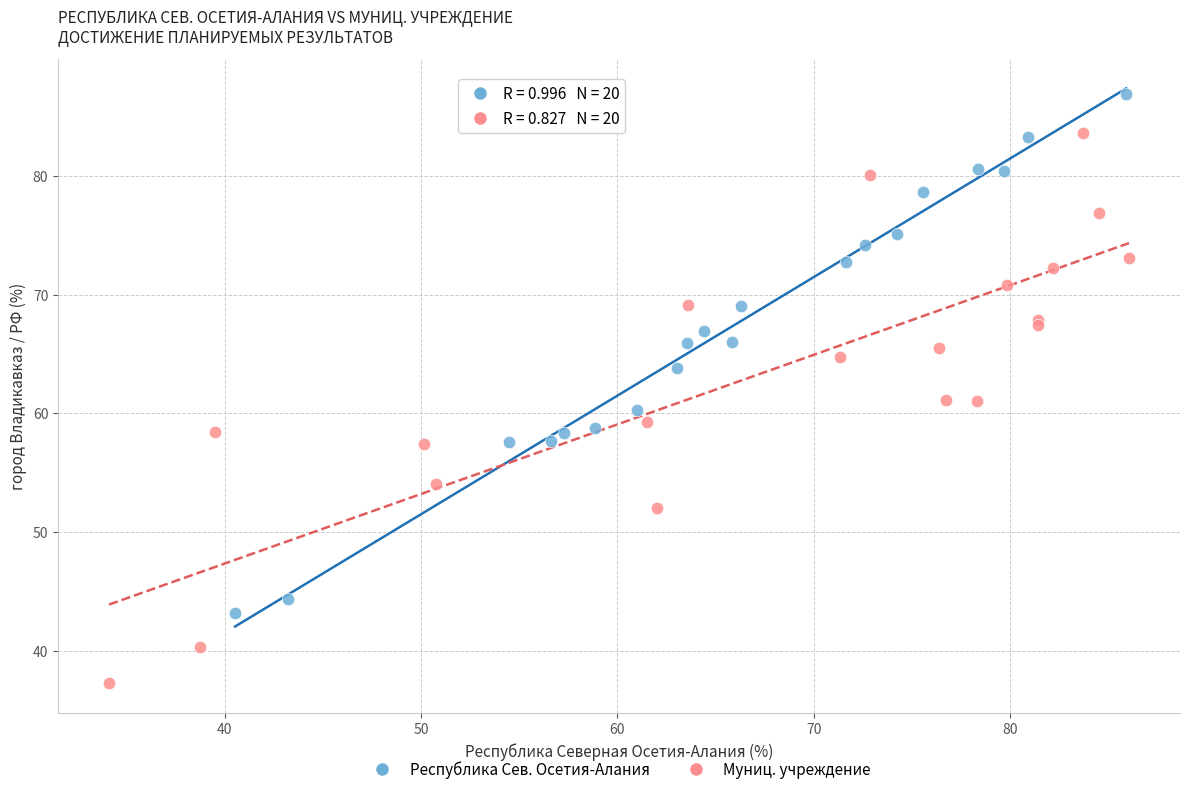

What are all the series names shown in the legend?

Республика Сев. Осетия-Алания, Муниц. учреждение